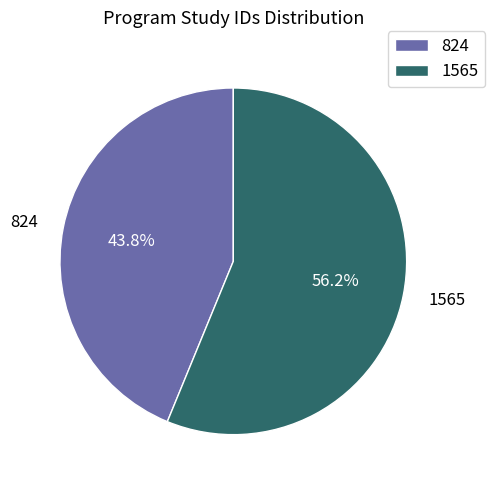

What percentage is NOT represented by 824?

56.2%